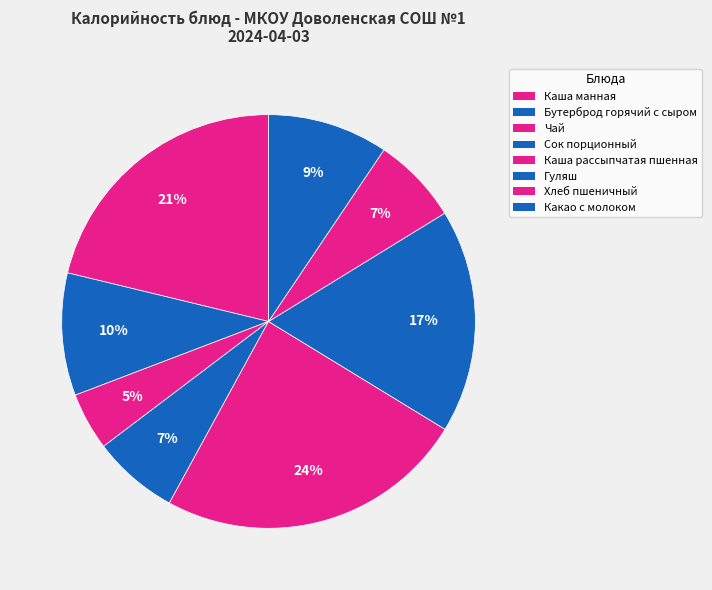

What is the change in value from Бутерброд горячий с сыром to Какао с молоком?

-2